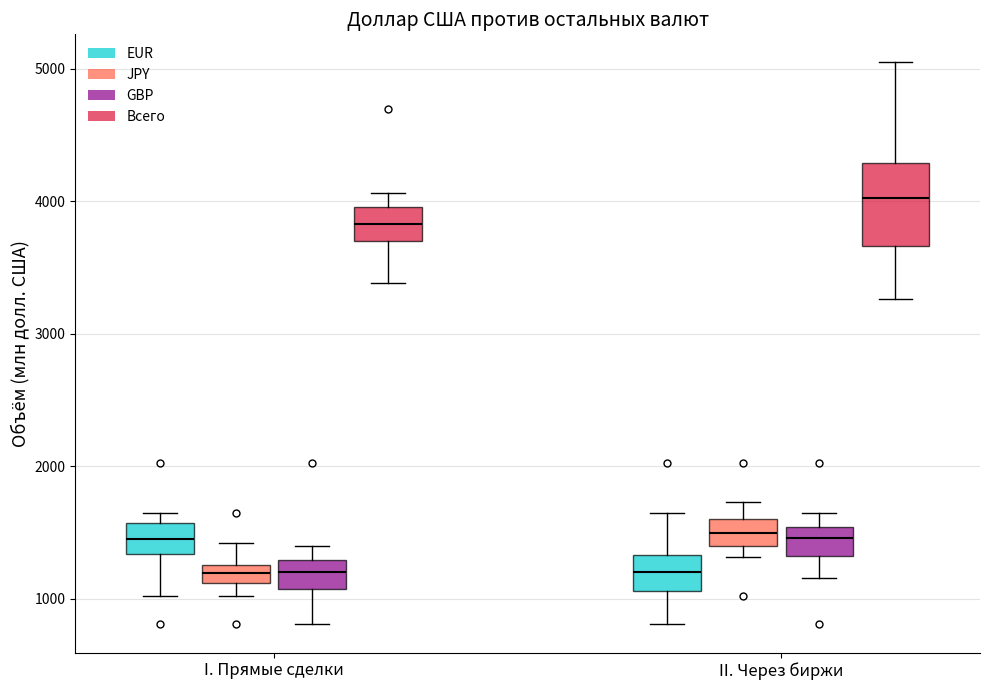

Comparing the boxes themselves (not the whiskers), which one is the tallest?

II. Через биржи (Всего)